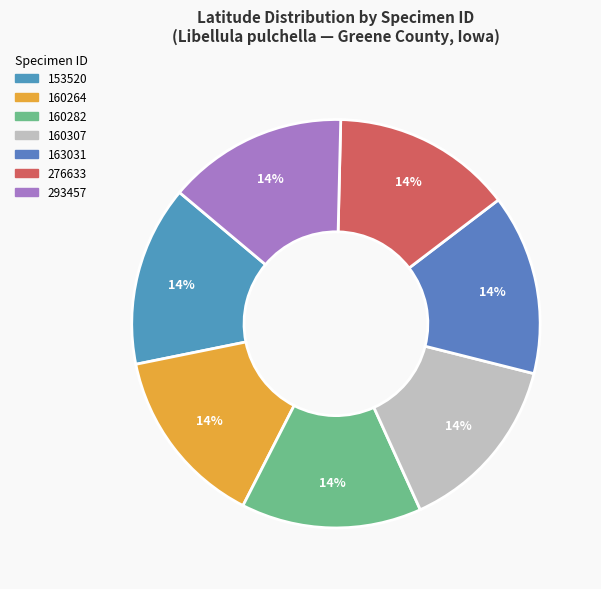

What portion of the pie excludes 293457?

85.7%